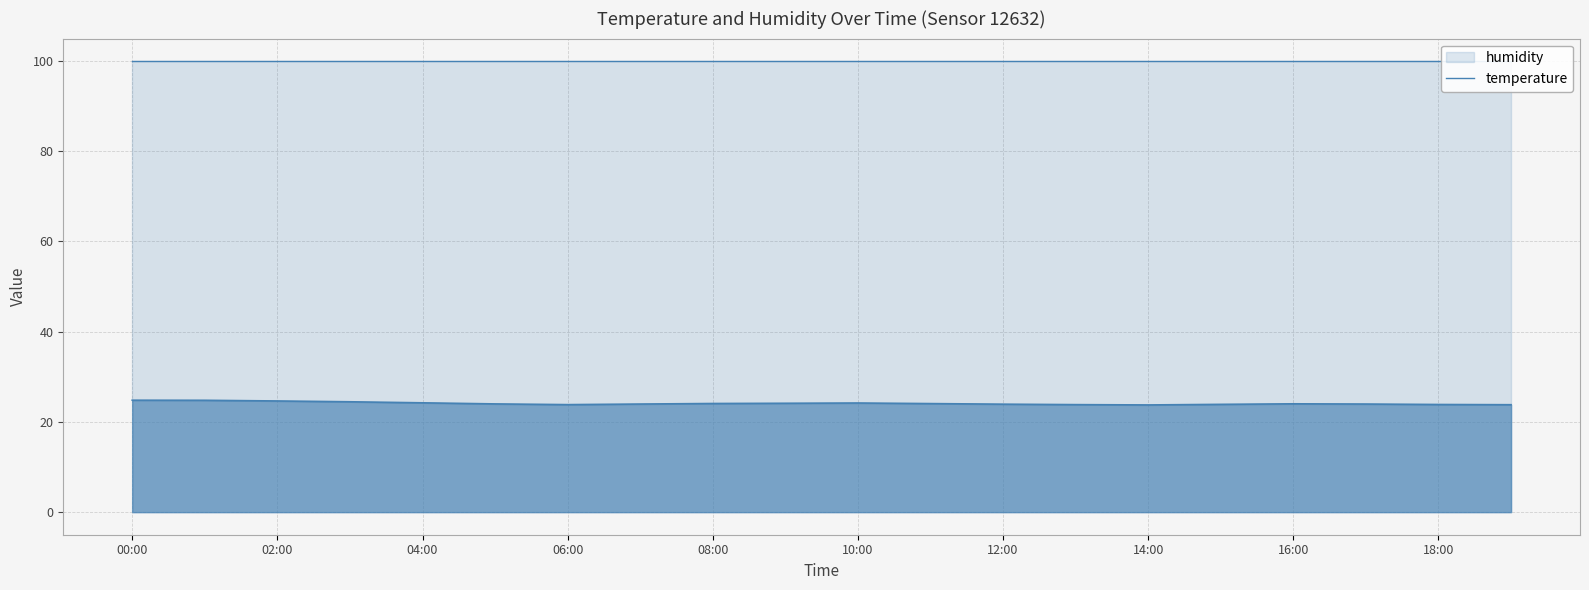

Which label corresponds to the smallest value in the chart?

14:00